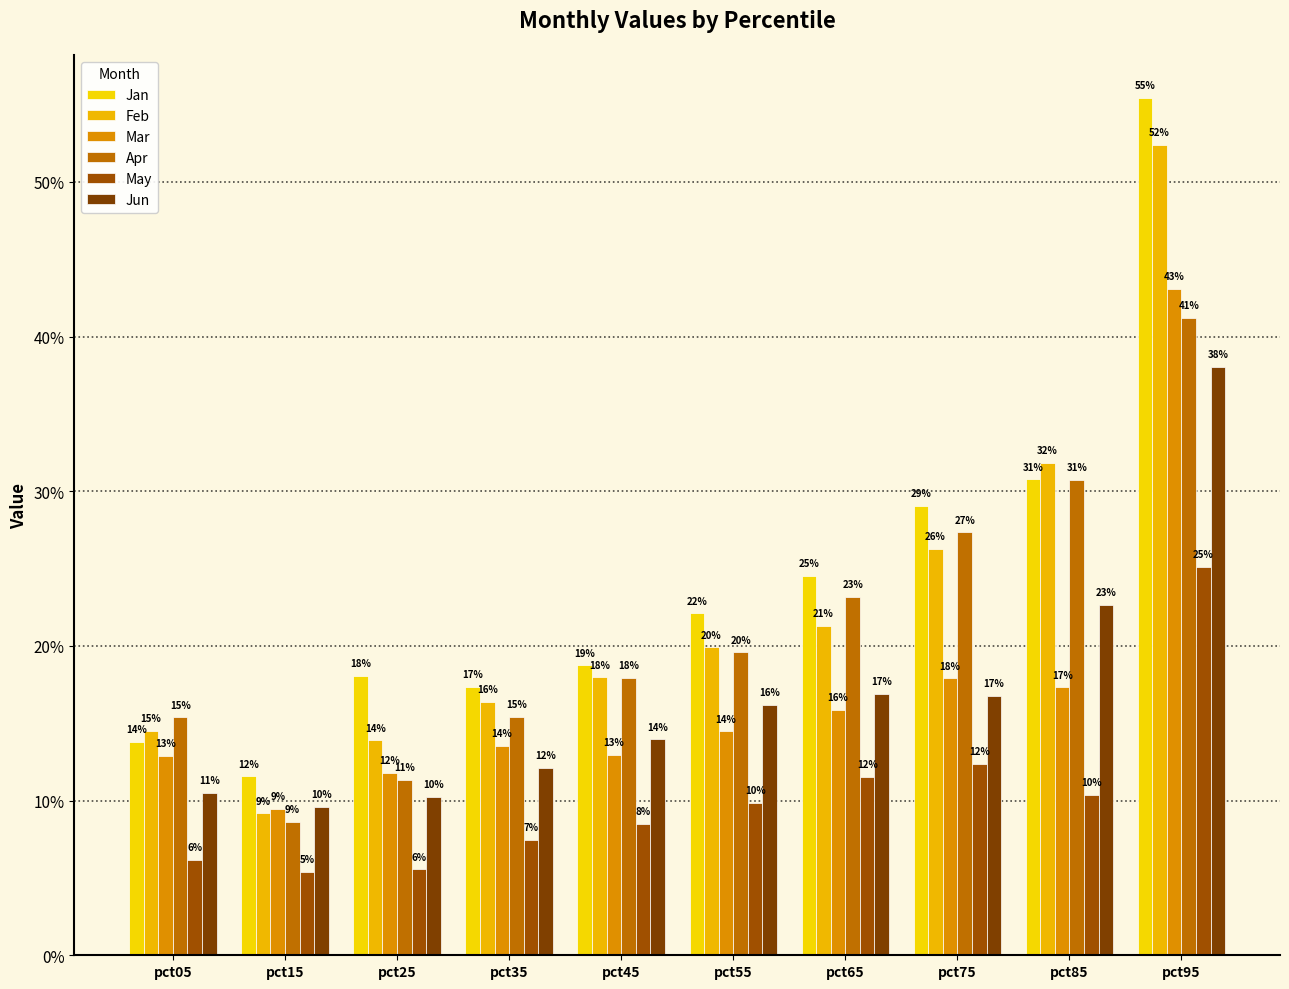

Is it true that May equals 0.1 at pct25?

True